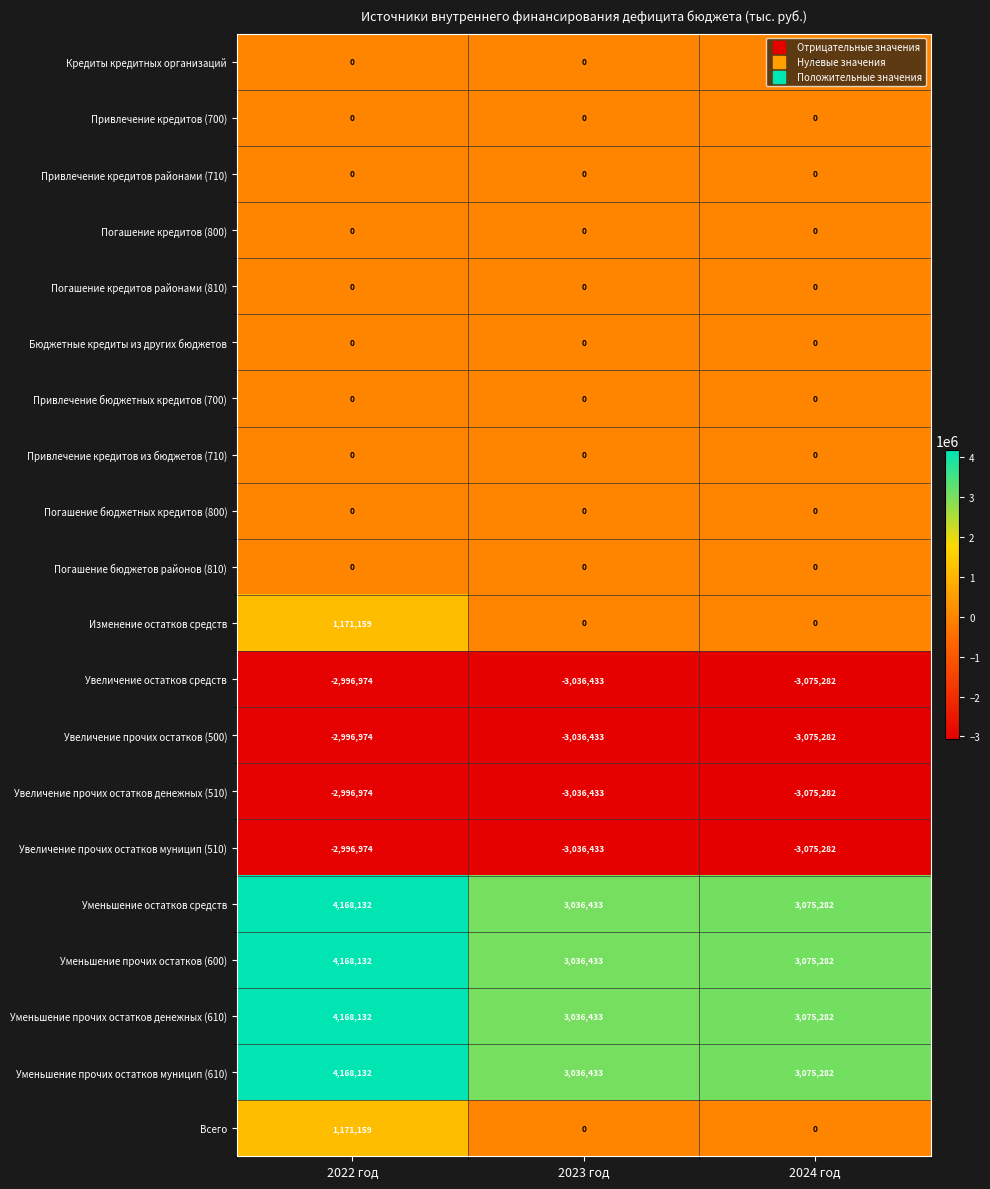

What is the difference between the Увеличение остатков средств values at 2024 год and 2023 год?

38849